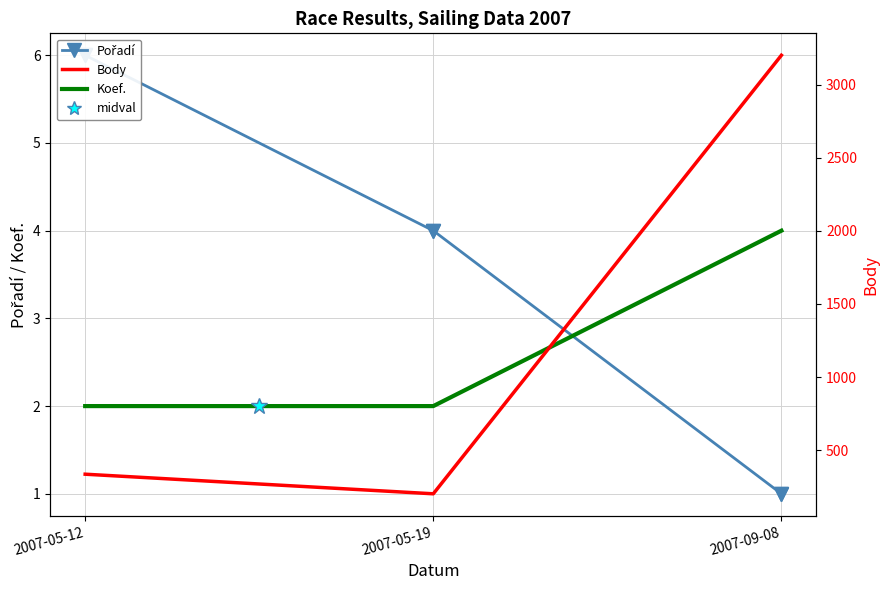

At which category is the sum across all series the highest?

2007-09-08